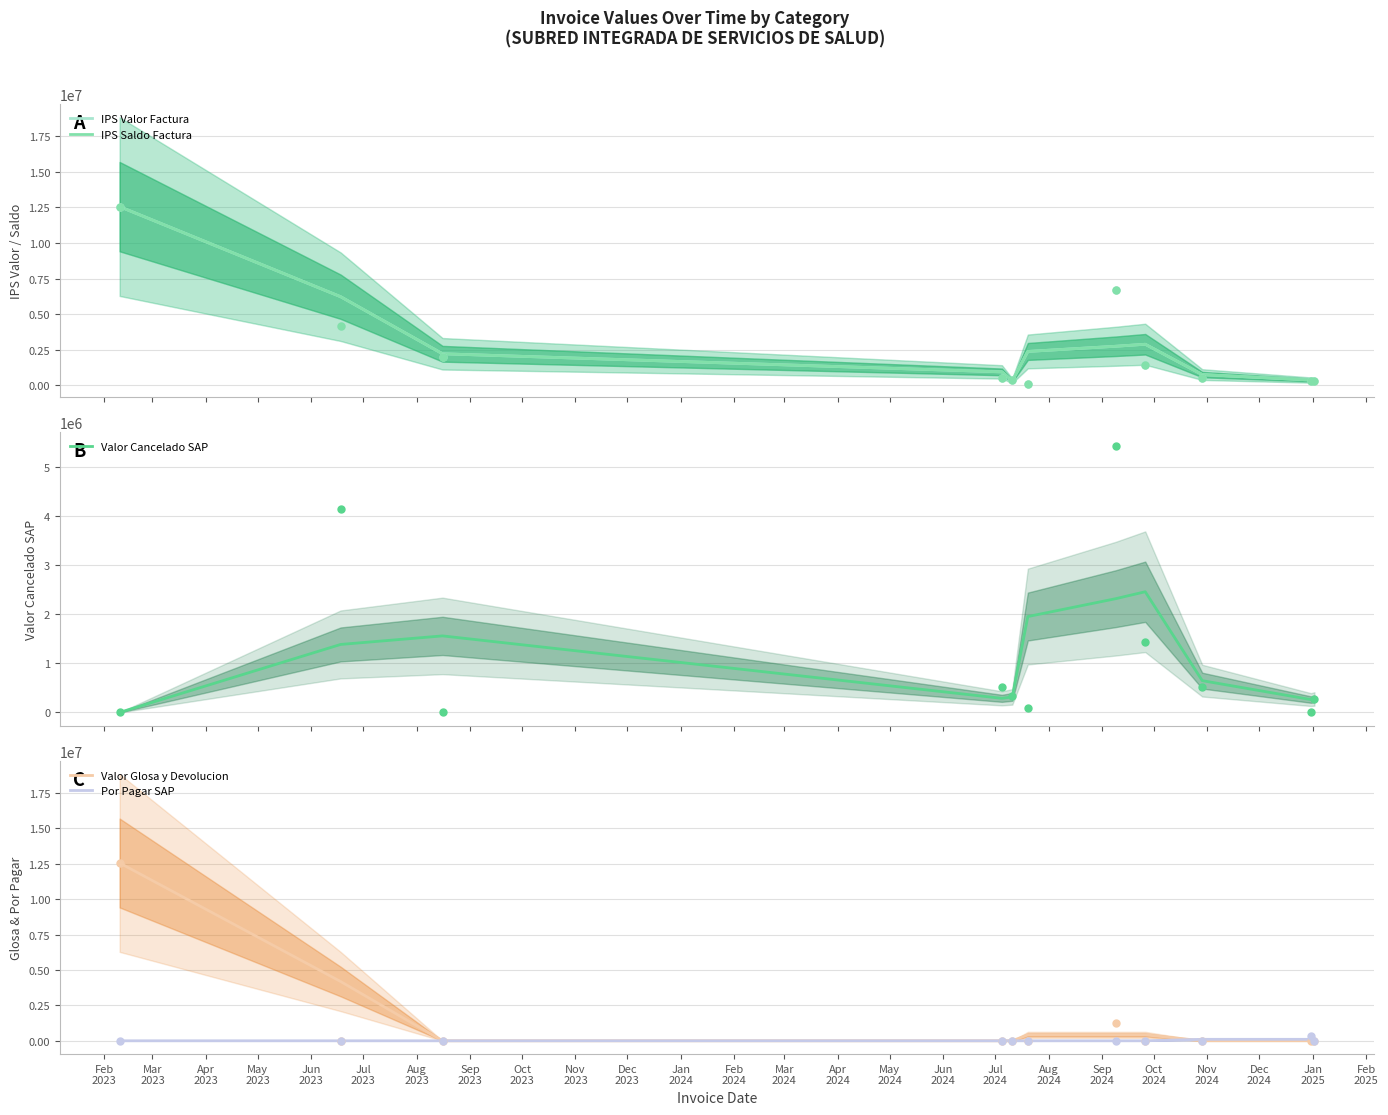

At which category is the sum across all series the highest?

Feb
2023